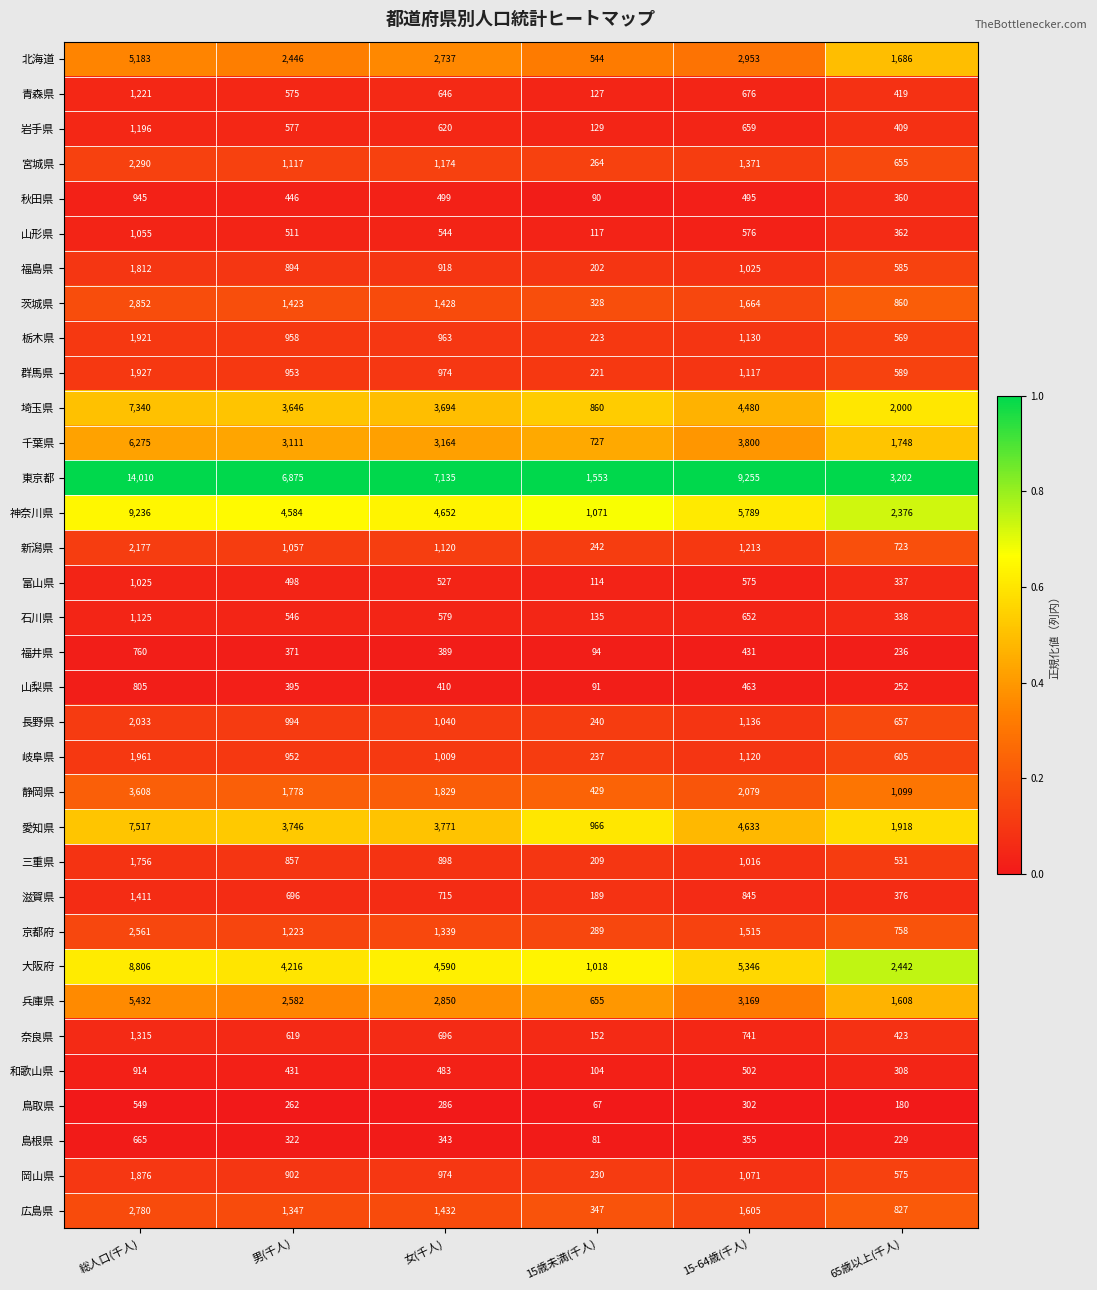

At which label does 長野県 first exceed 1040?

総人口(千人)